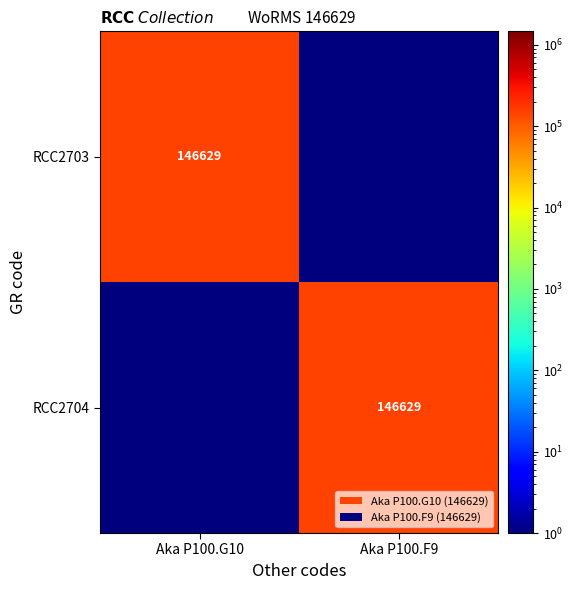

The value of RCC2703 at Aka P100.G10 is 53114. True or false?

False